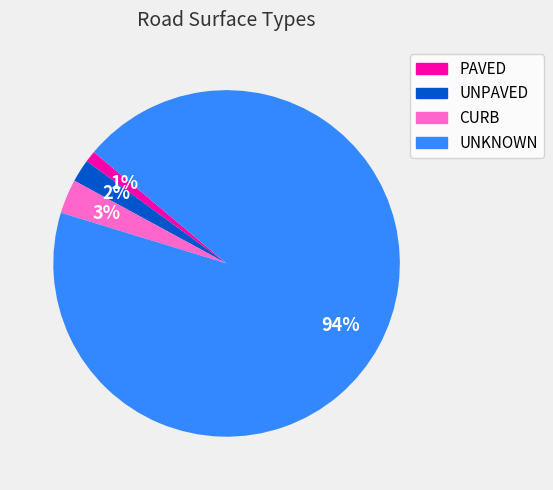

Which category accounts for the majority?

UNKNOWN